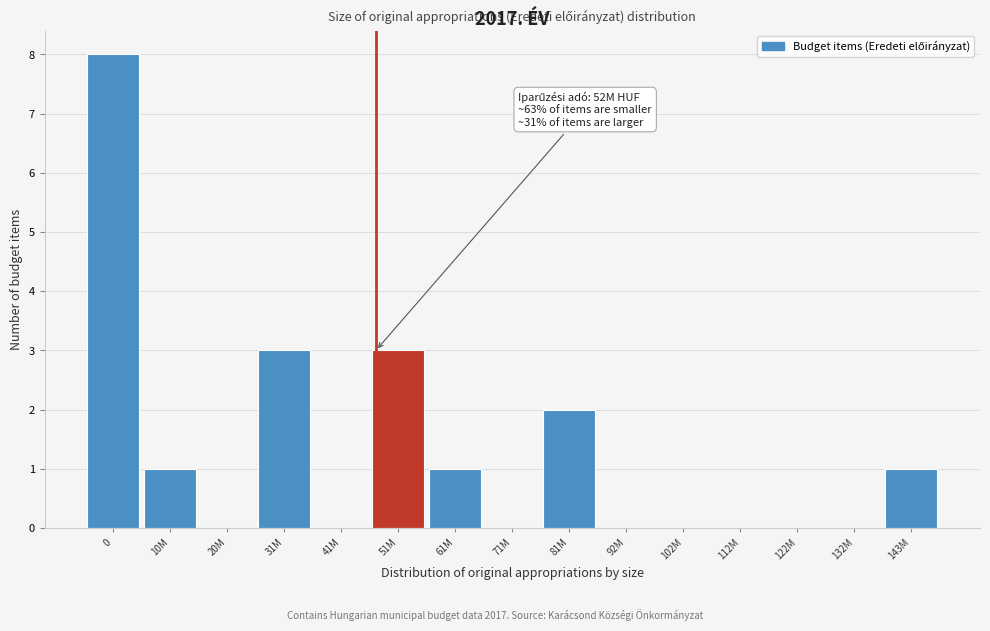

Reading left to right, list all the values displayed in this chart.

0=8	10M=1	20M=0	31M=3	41M=0	51M=3	61M=1	71M=0	81M=2	92M=0	102M=0	112M=0	122M=0	132M=0	143M=1